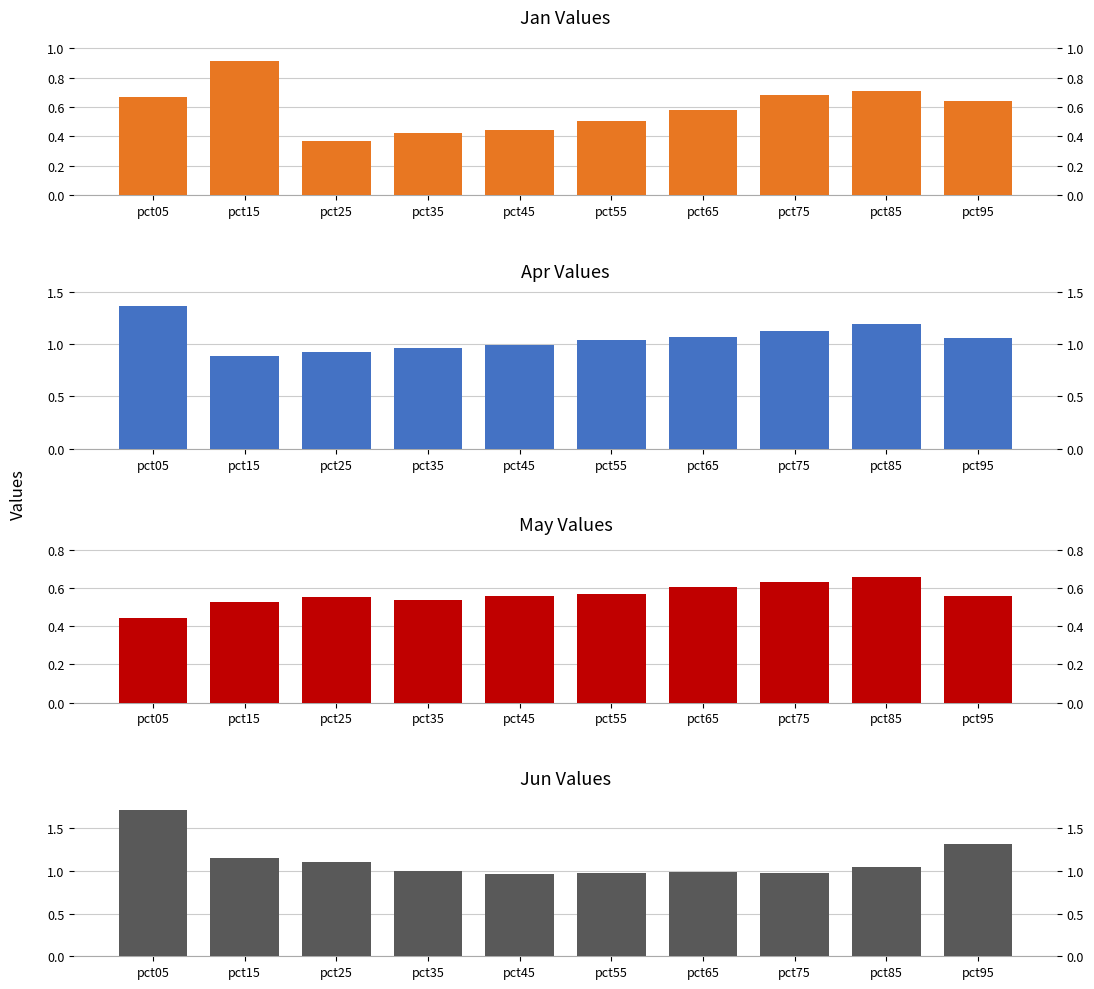

Where is Jan nearest to the value 0?

pct25